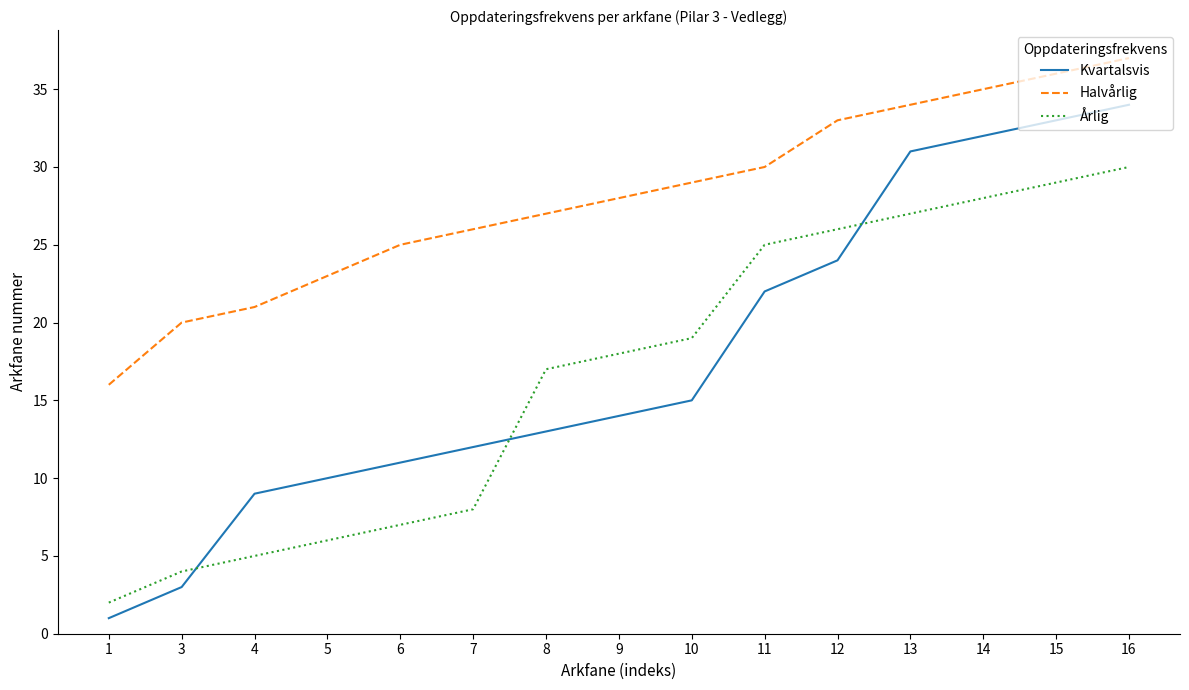

What is the spread (max minus min) of values at 11?

8